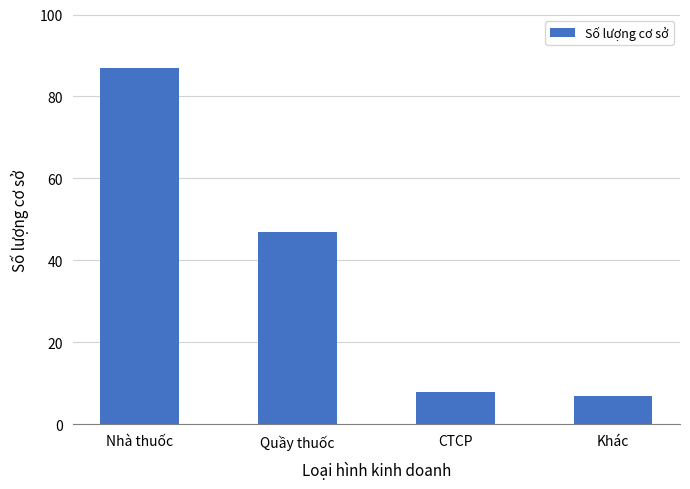

What is the change in value from Nhà thuốc to Khác?

-80